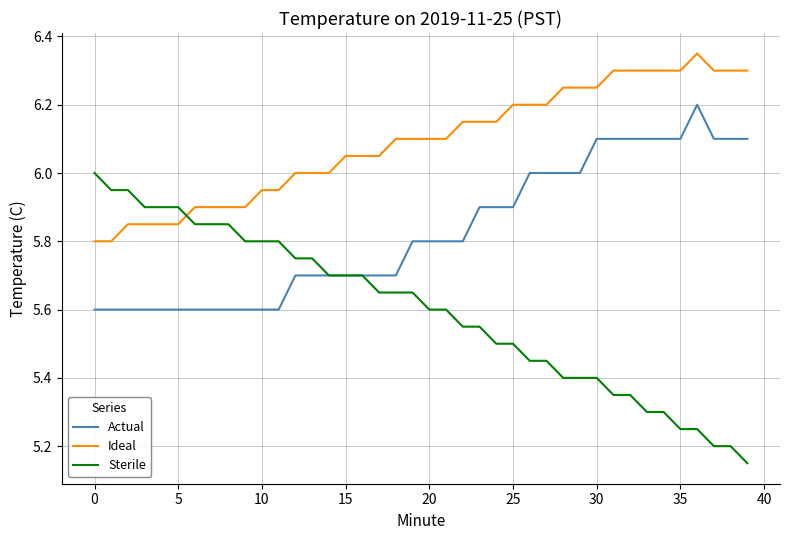

Which series has the largest total across all categories?

Ideal